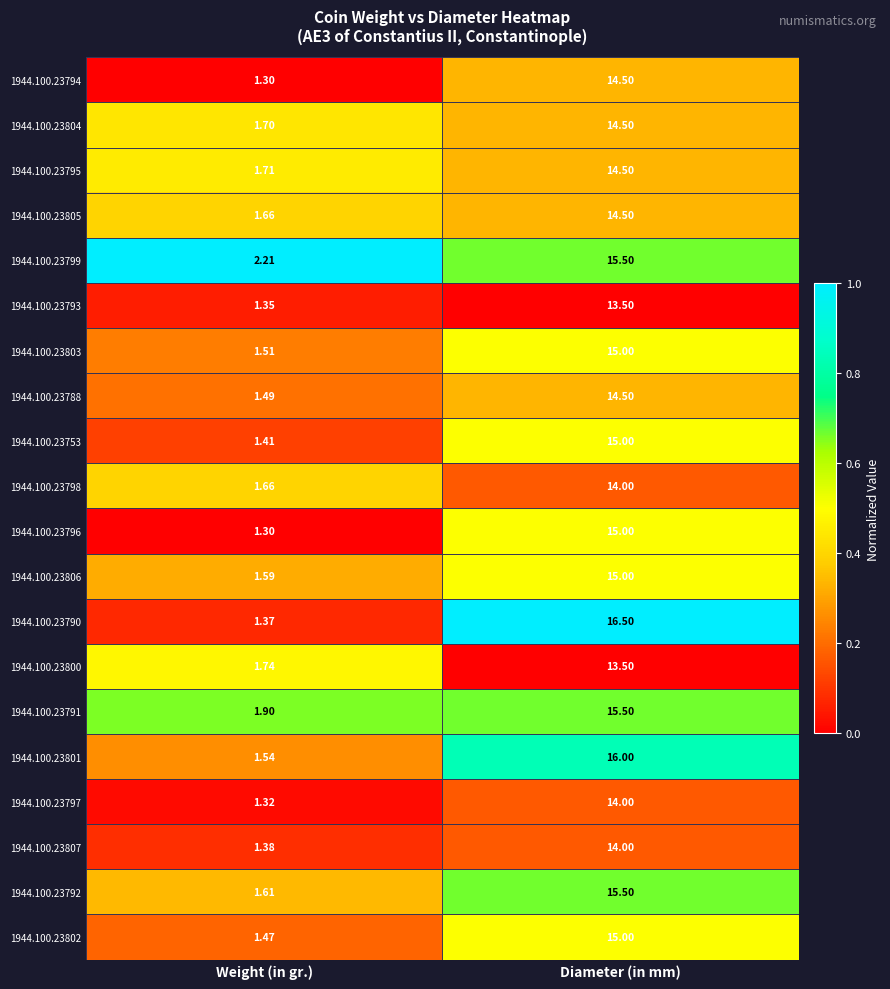

At which category does the chart reach its peak across all series?

Diameter (in mm)